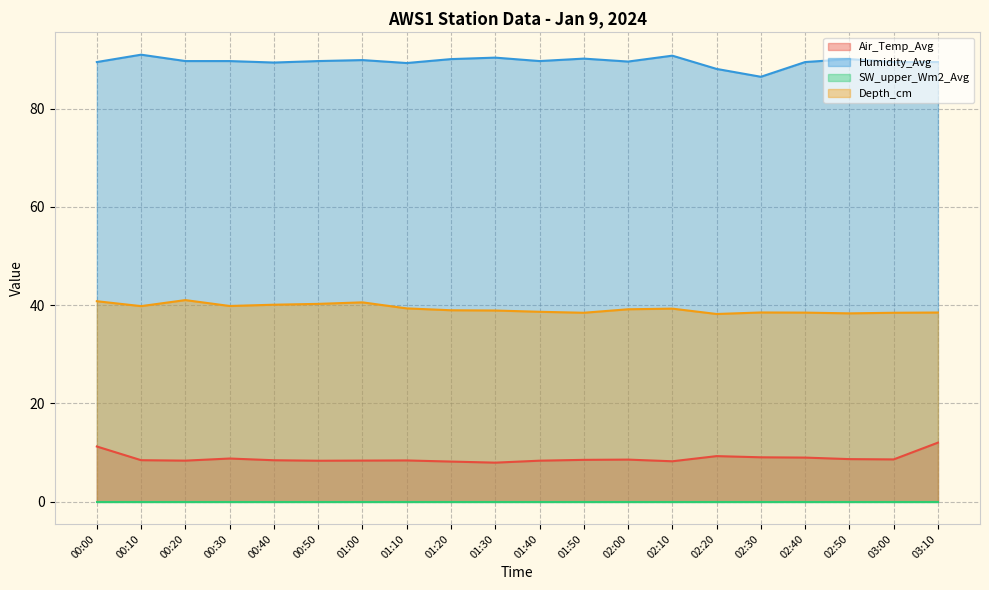

What is the value of the Air_Temp_Avg point at the 11th from the left?

8.3